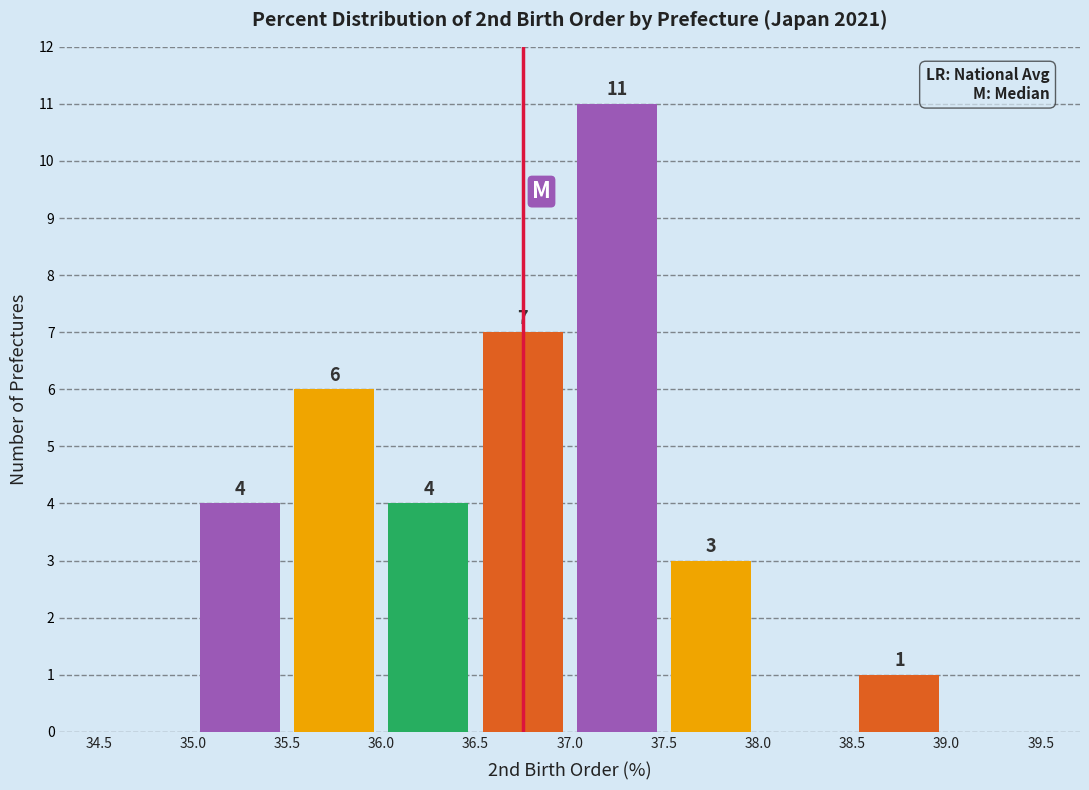

Which range on the x-axis has the tallest bar?

37.0 to 37.5